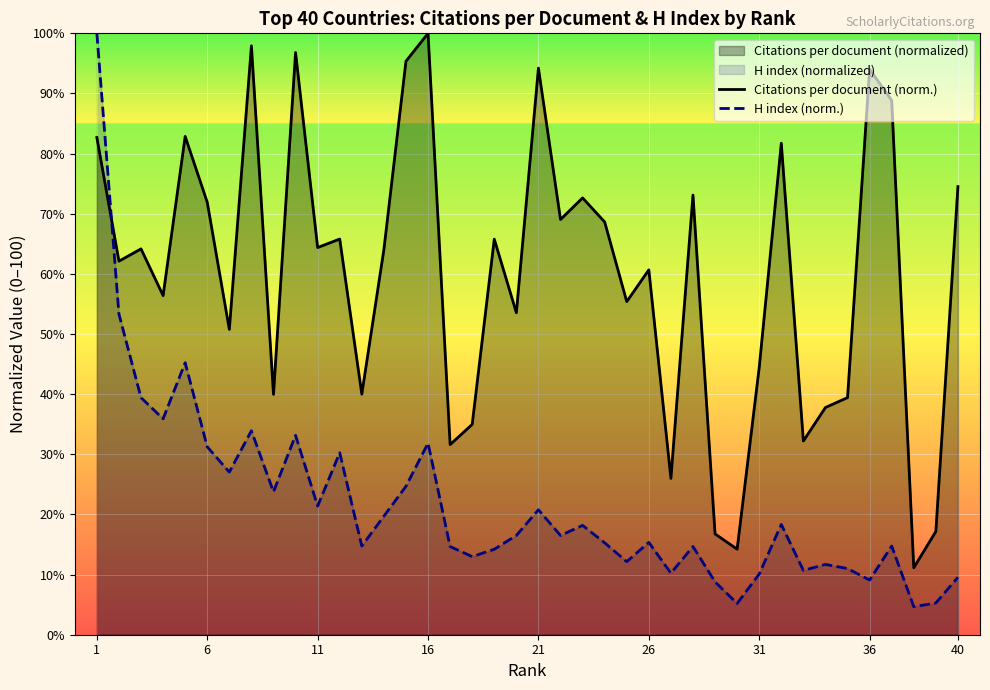

What is the difference between the highest and lowest values at 31?

34.3